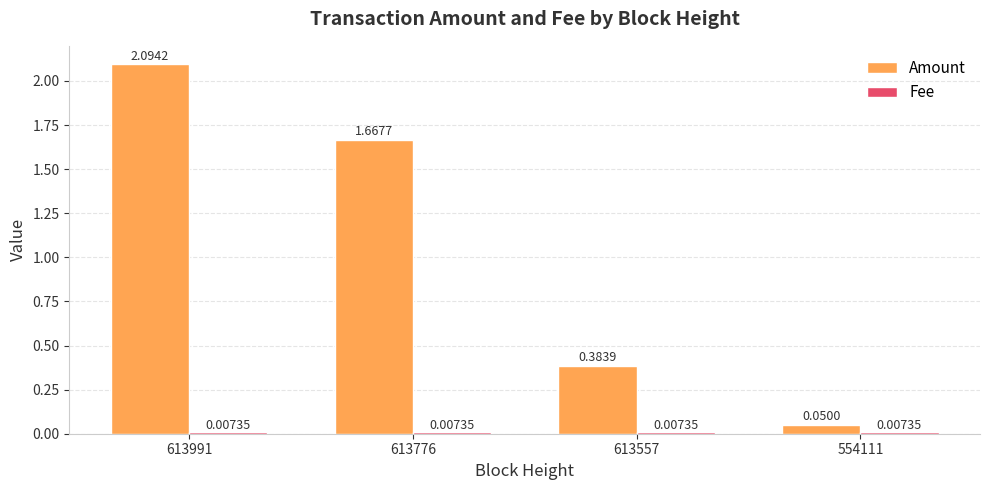

True or false: Amount has a value of 1.3 at 613991.

False